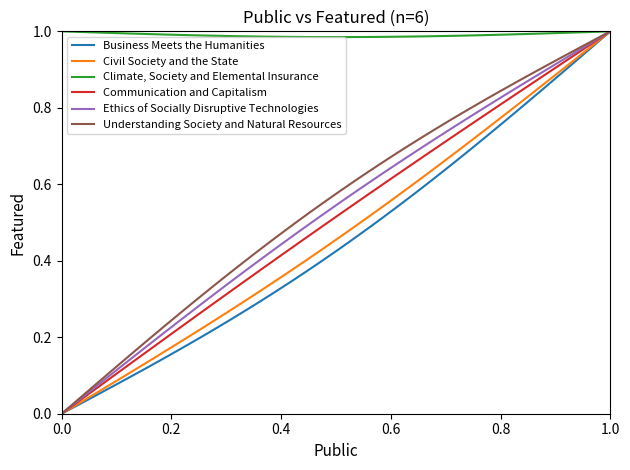

What are all the series names shown in the legend?

Business Meets the Humanities, Civil Society and the State, Climate, Society and Elemental Insurance, Communication and Capitalism, Ethics of Socially Disruptive Technologies, Understanding Society and Natural Resources